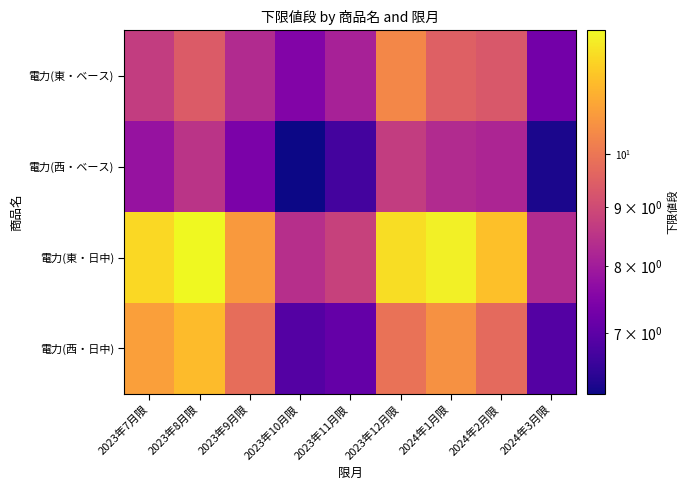

Reading left to right, list all the values displayed in this chart.

電力(東・ベース): 2023年7月限=8.7	2023年8月限=9.4	2023年9月限=8.3	2023年10月限=7.5	2023年11月限=8.1	2023年12月限=10.4	2024年1月限=9.5	2024年2月限=9.3	2024年3月限=7.3
電力(西・ベース): 2023年7月限=7.8	2023年8月限=8.5	2023年9月限=7.4	2023年10月限=6.2	2023年11月限=6.7	2023年12月限=8.7	2024年1月限=8.3	2024年2月限=8.2	2024年3月限=6.3
電力(東・日中): 2023年7月限=12.1	2023年8月限=12.8	2023年9月限=10.8	2023年10月限=8.4	2023年11月限=8.8	2023年12月限=12.2	2024年1月限=12.6	2024年2月限=11.6	2024年3月限=8.3
電力(西・日中): 2023年7月限=10.9	2023年8月限=11.5	2023年9月限=9.8	2023年10月限=6.9	2023年11月限=7.1	2023年12月限=9.9	2024年1月限=10.6	2024年2月限=9.7	2024年3月限=6.9